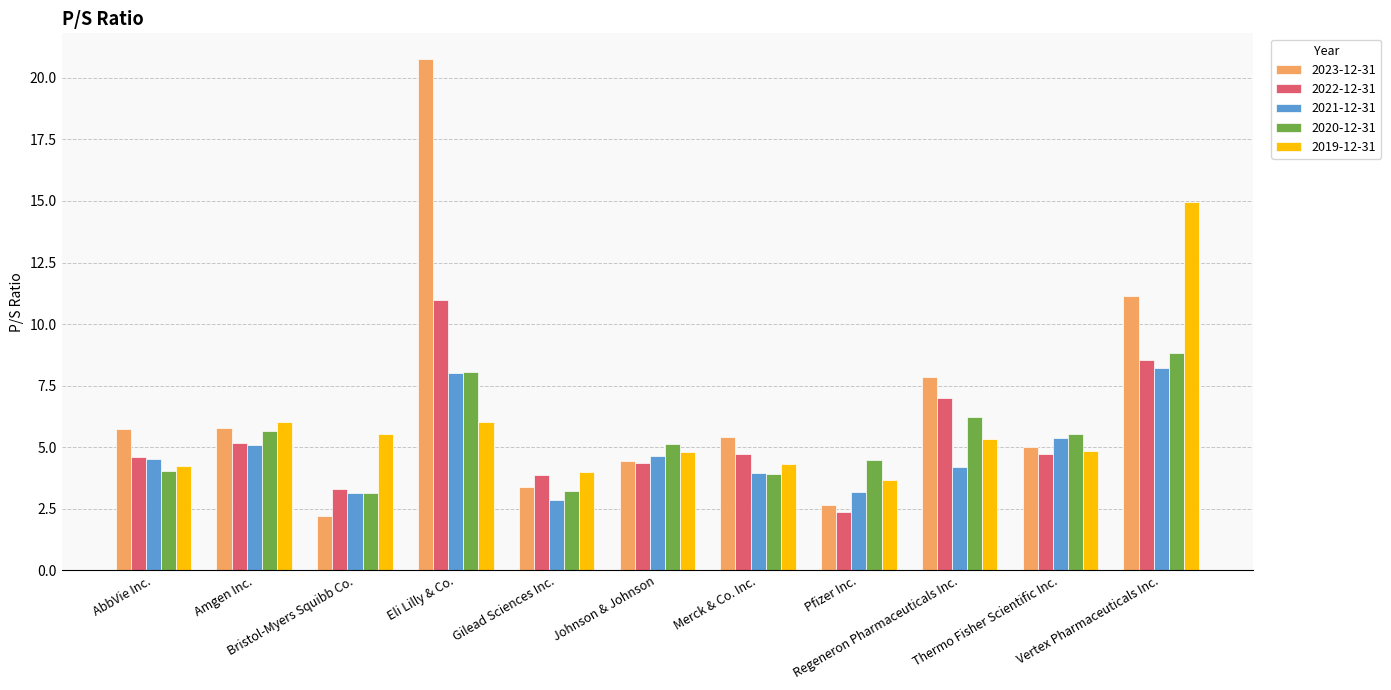

Is the value of 2023-12-31 at Vertex Pharmaceuticals Inc. greater than the value of 2022-12-31 at Bristol-Myers Squibb Co.?

Yes